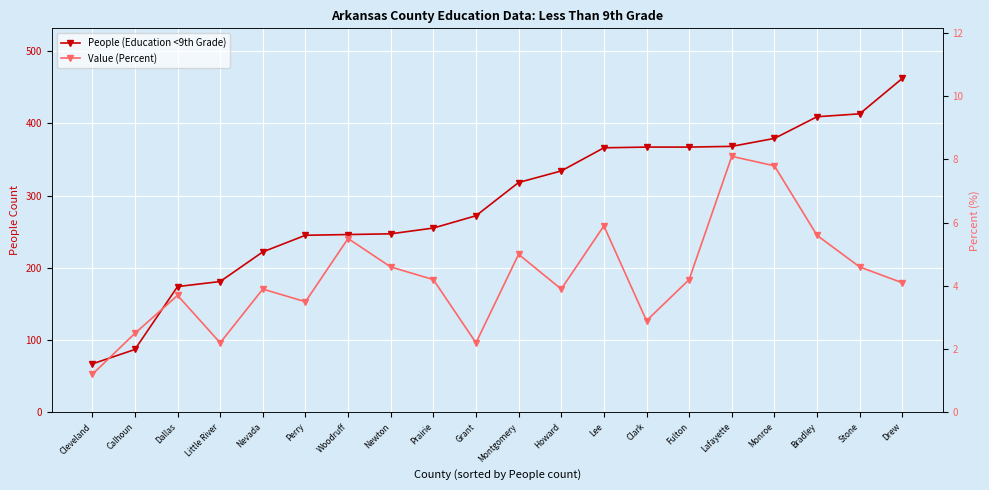

What is the total value across all series at Little River?

183.2